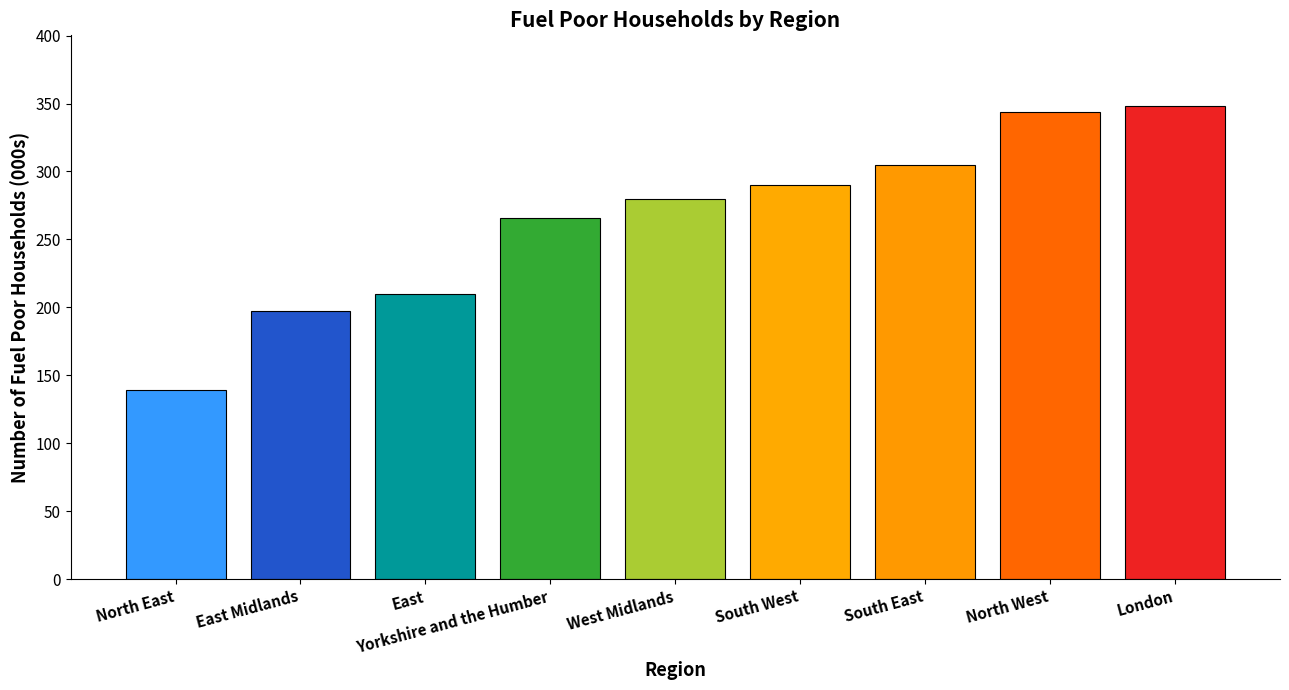

Reading right to left, what are all the values shown in this chart?

London=348	North West=344	South East=305	South West=290	West Midlands=280	Yorkshire and the Humber=266	East=210	East Midlands=197	North East=139